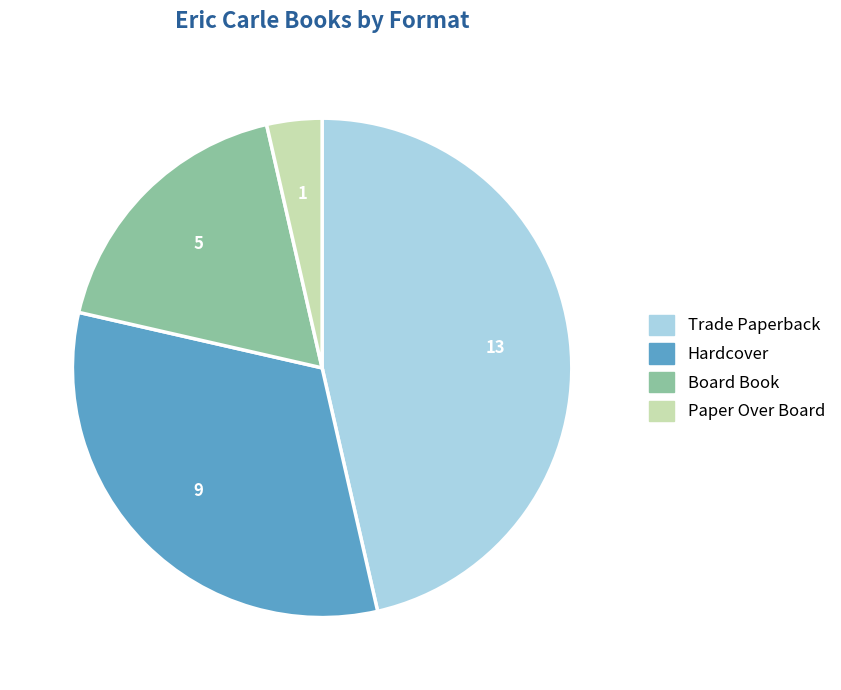

What is the ratio of the value at Trade Paperback to the value at Paper Over Board?

13.0